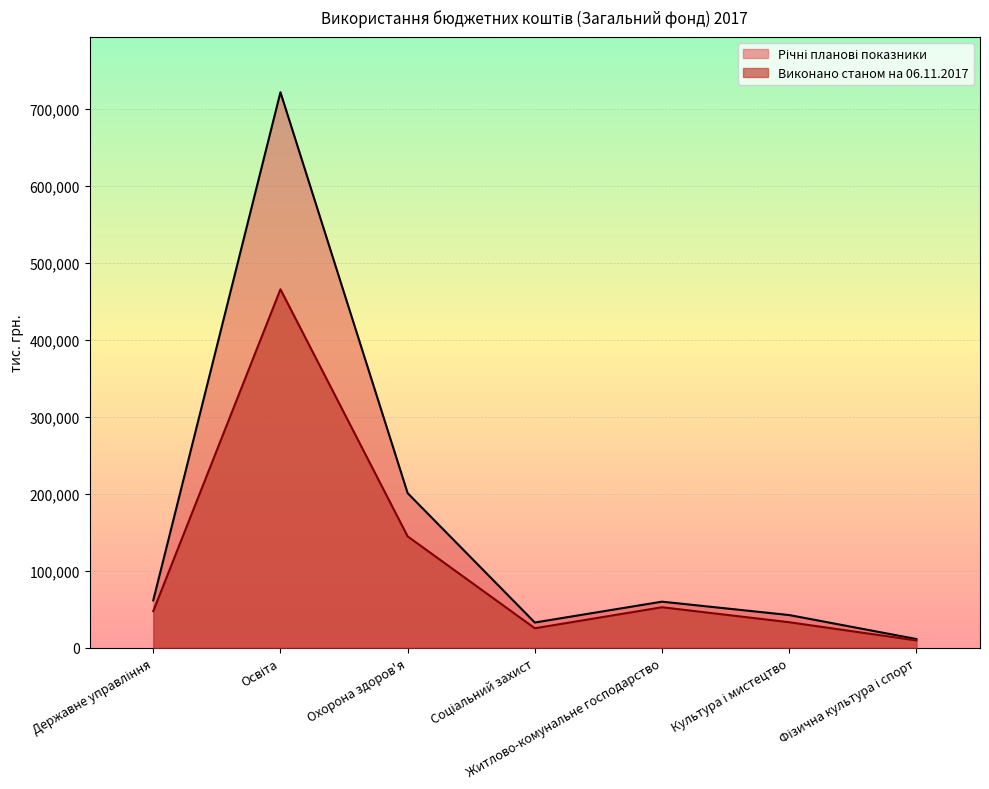

Is the value of Виконано станом на 06.11.2017 at Фізична культура і спорт greater than the value of Річні планові показники at Культура і мистецтво?

No